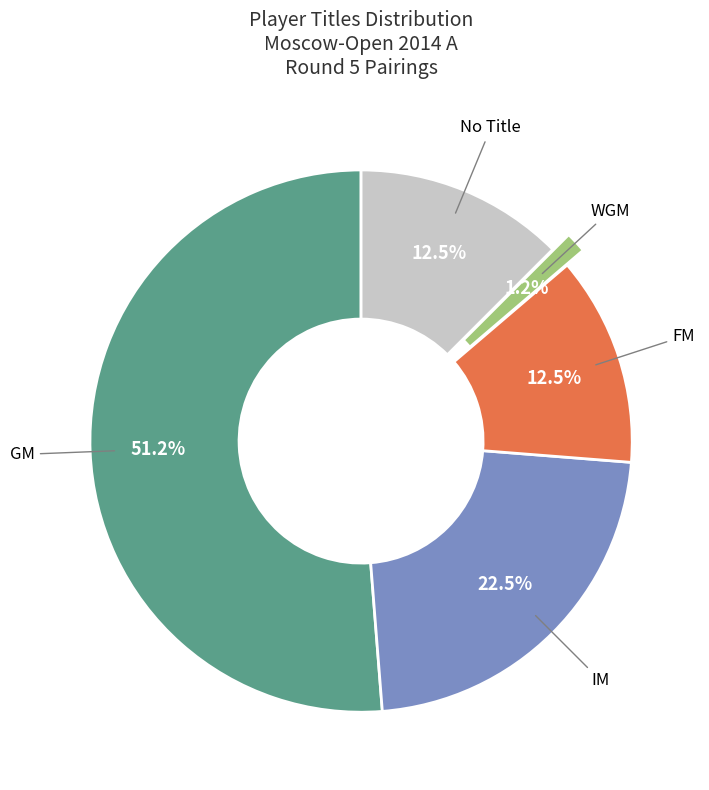

What is the ratio of the value at No Title to the value at FM?

1.0